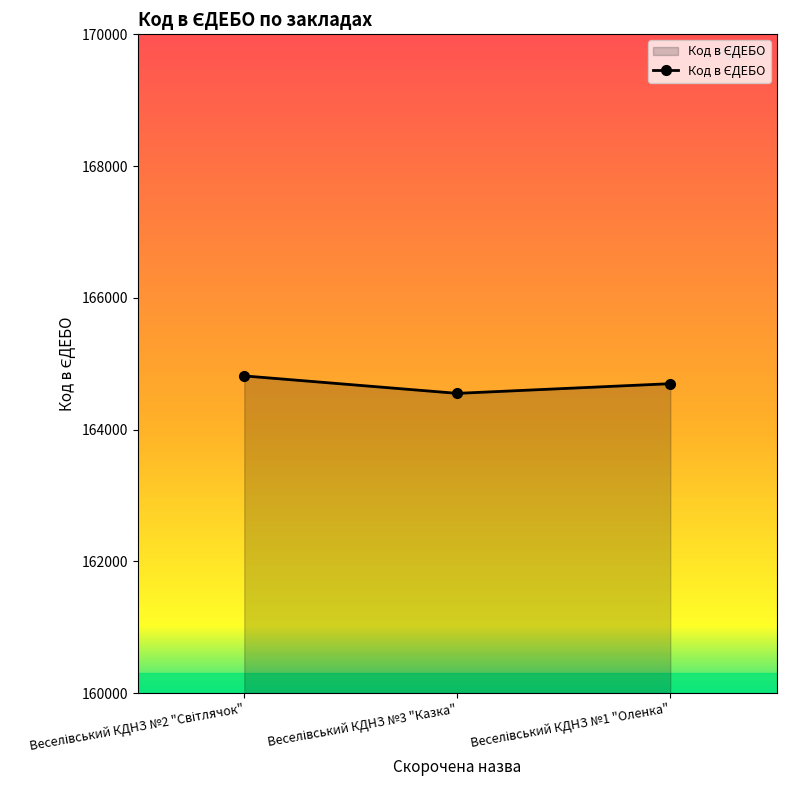

What is the average value?

164686